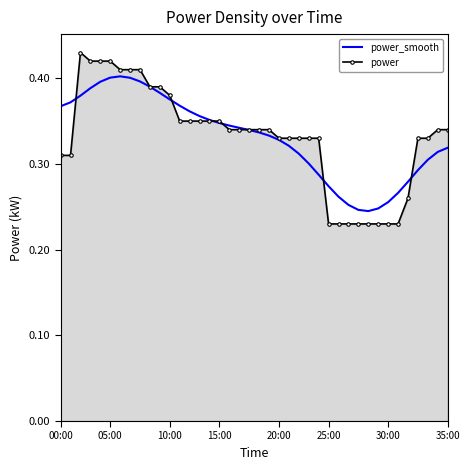

What is the minimum value for power?

0.2